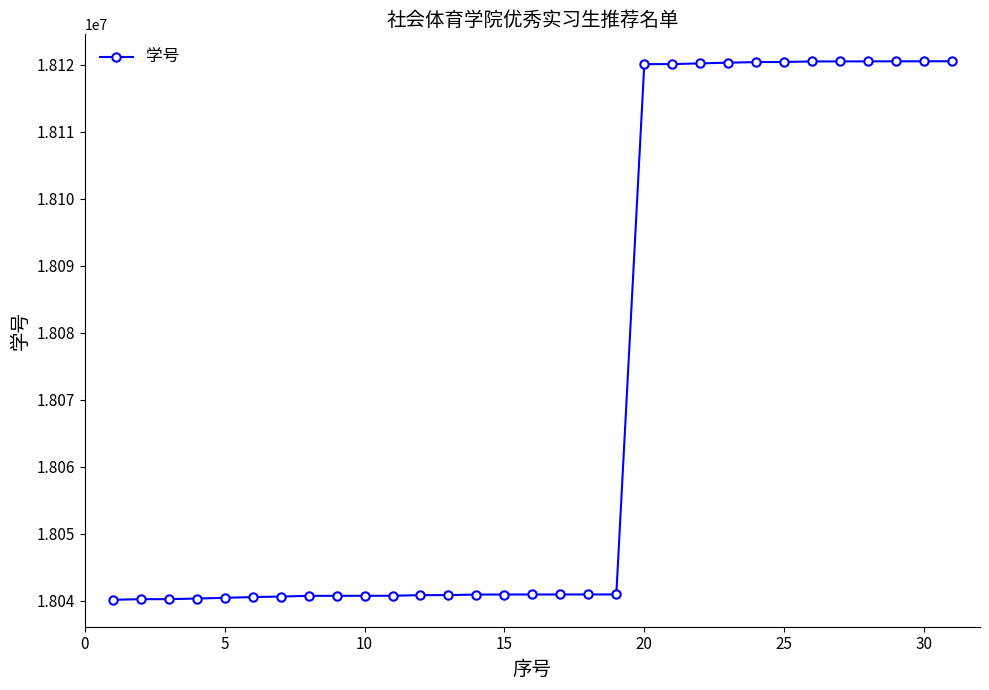

What is the greatest value displayed?

18120527